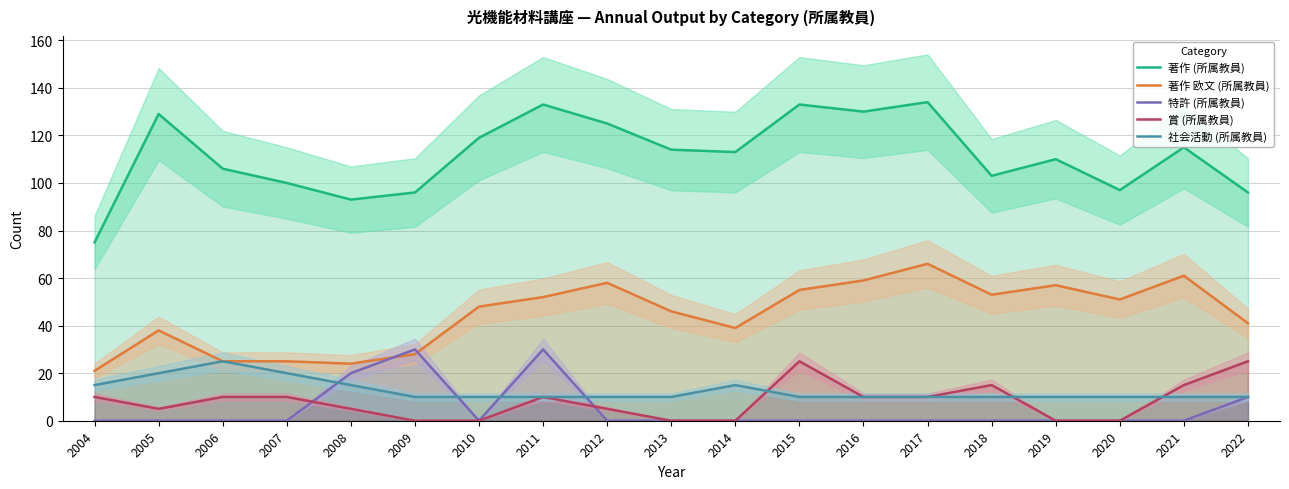

At which label does 社会活動 (所属教員) reach its minimum?

2009